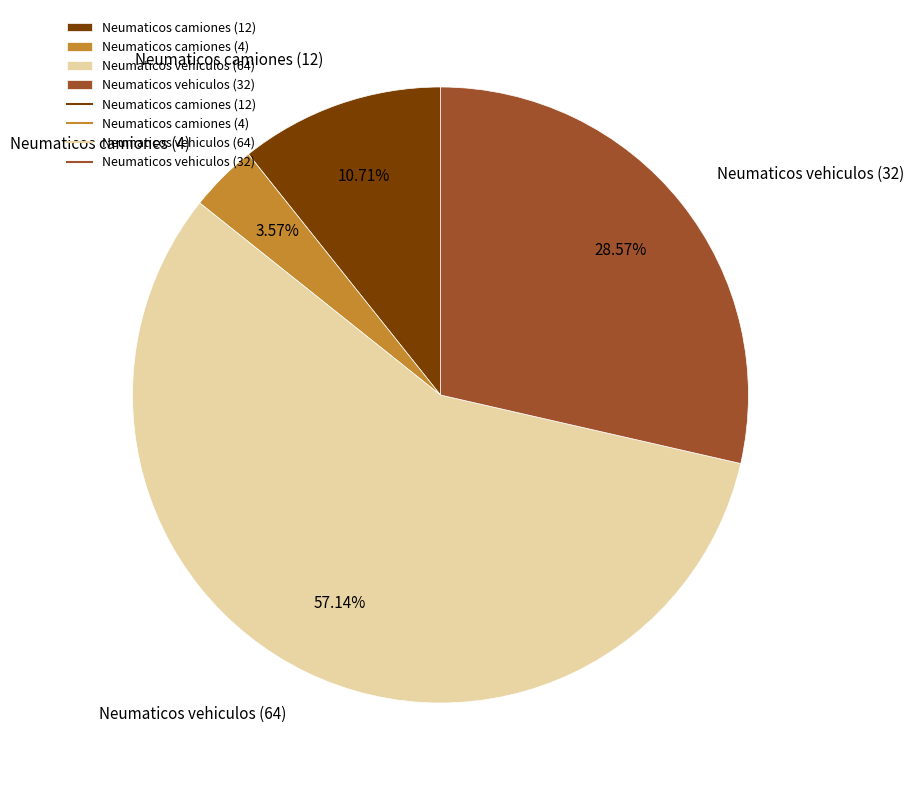

Which category has the smallest portion of the pie?

Neumaticos camiones (4)